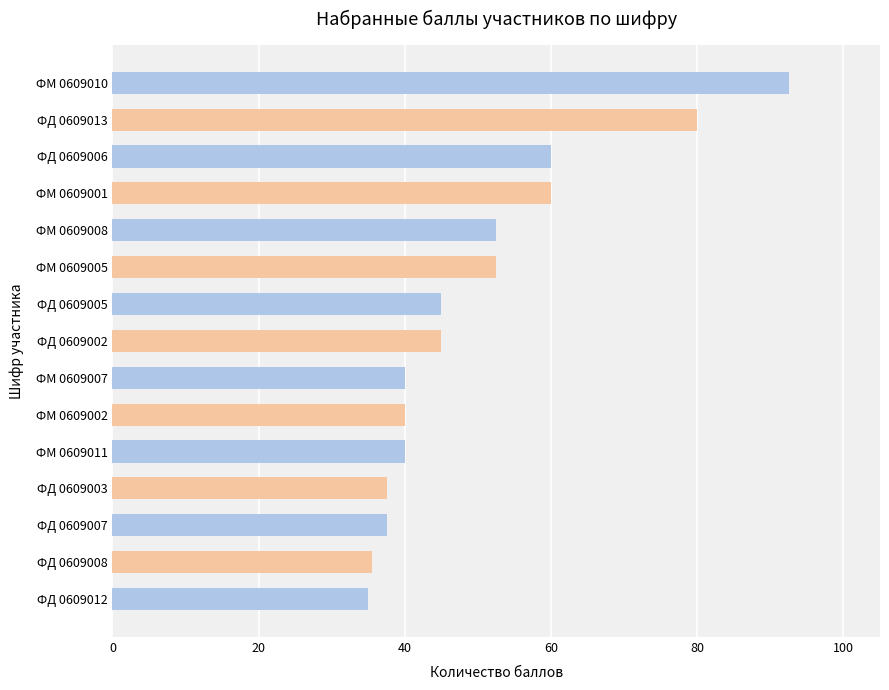

What is the maximum value shown in the chart?

92.5